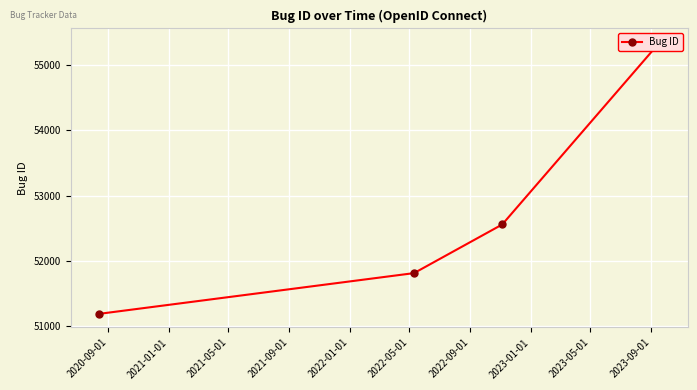

Count the number of categories in the chart.

4